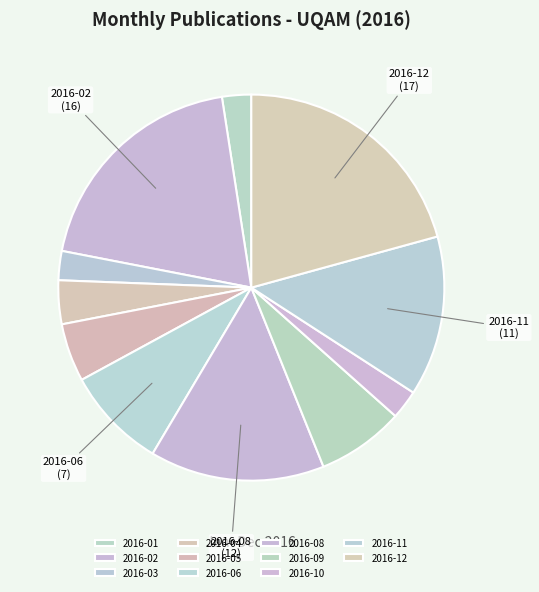

To the nearest percent, what portion does 2016-11 represent?

13%